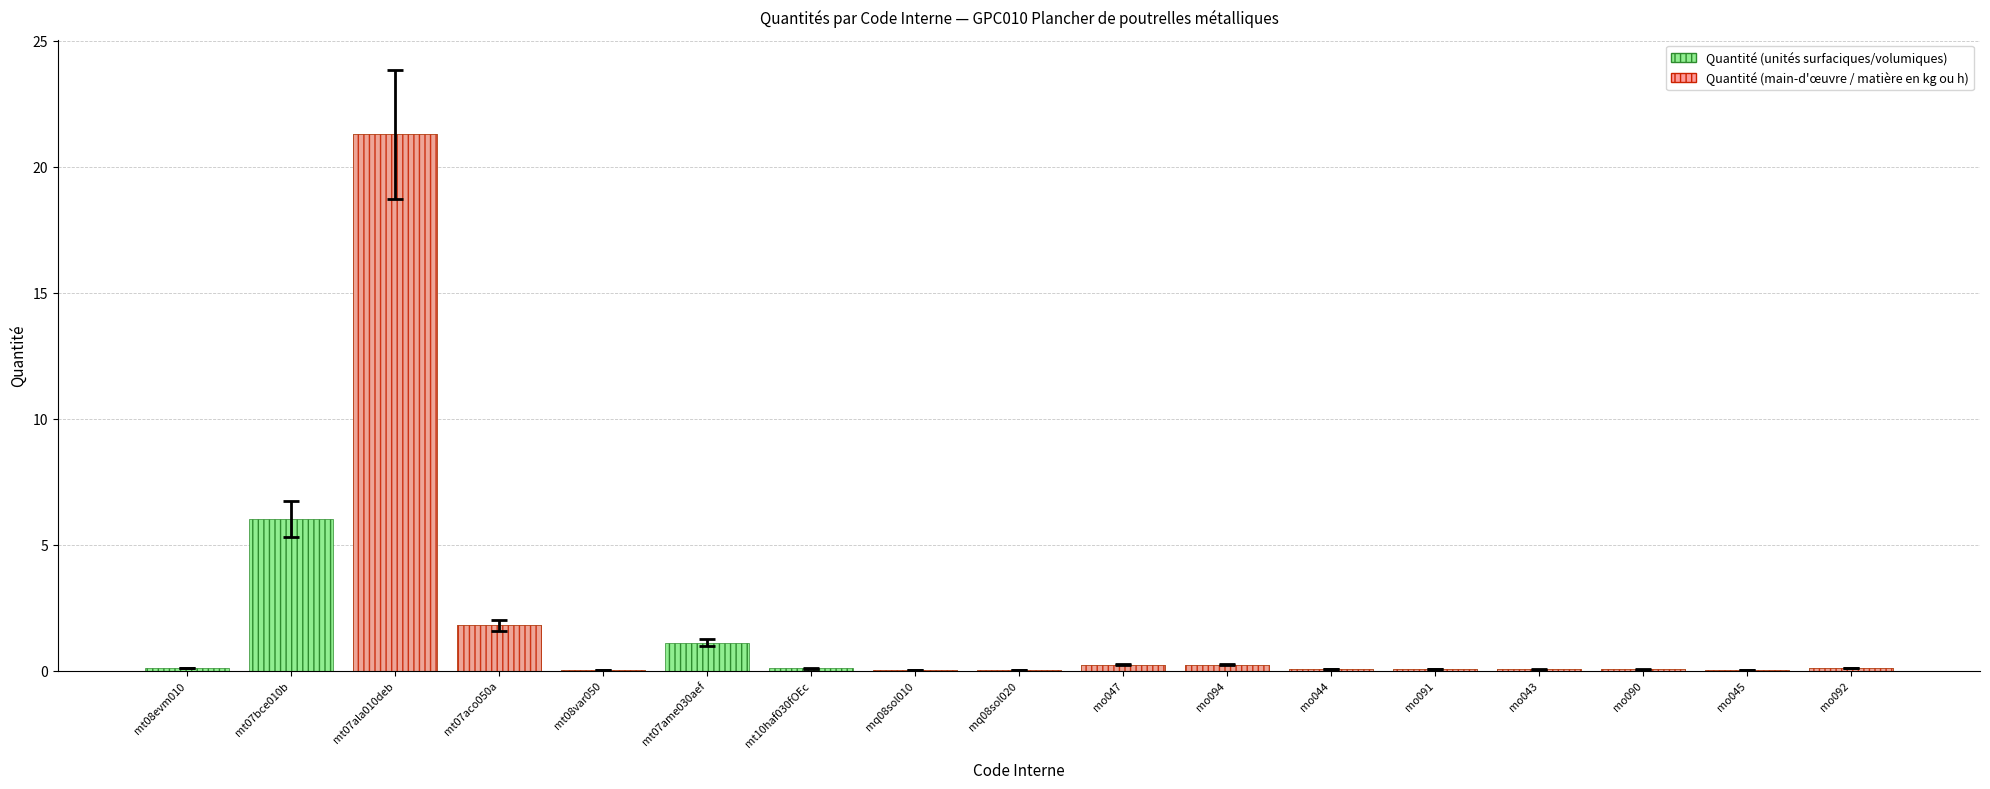

Reading left to right, transcribe all the data shown in this chart.

mt08evm010=0.1	mt07bce010b=6.0	mt07ala010deb=21.3	mt07aco050a=1.8	mt08var050=0.0	mt07ame030aef=1.1	mt10haf030fOEc=0.1	mq08sol010=0.0	mq08sol020=0.0	mo047=0.2	mo094=0.2	mo044=0.1	mo091=0.1	mo043=0.0	mo090=0.0	mo045=0.0	mo092=0.1